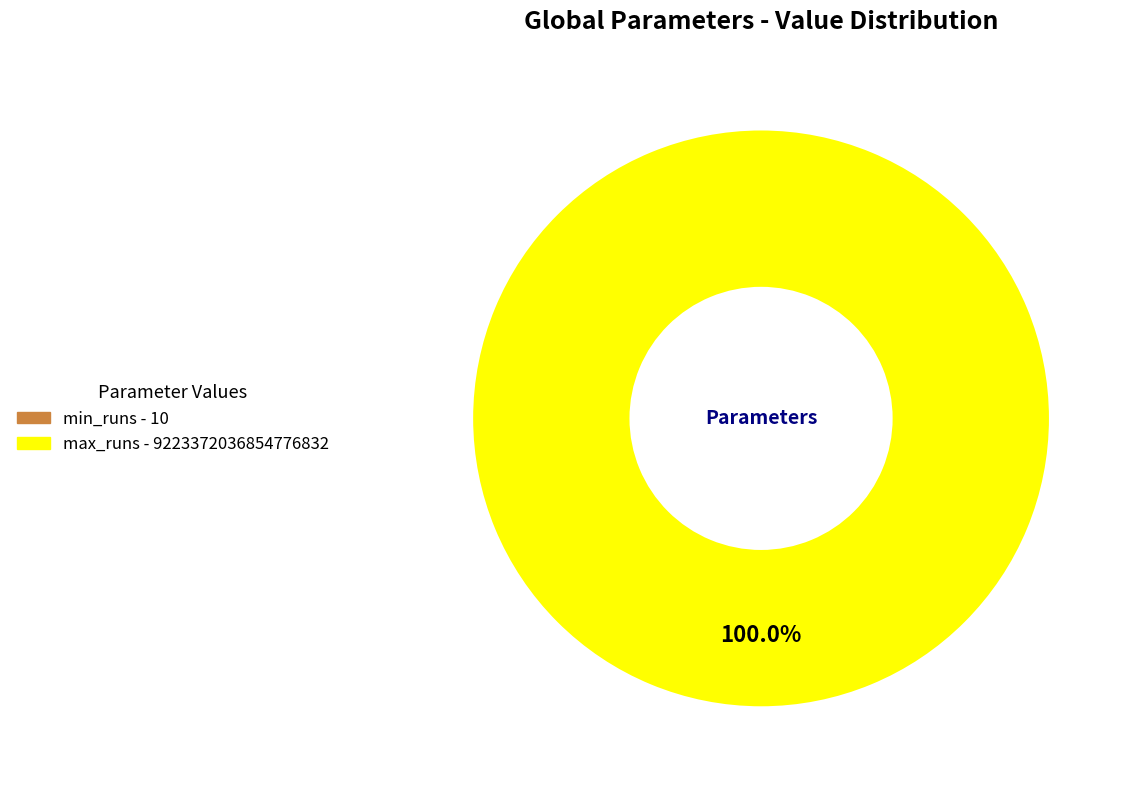

Is it true that min_runs is 0% of the pie?

True